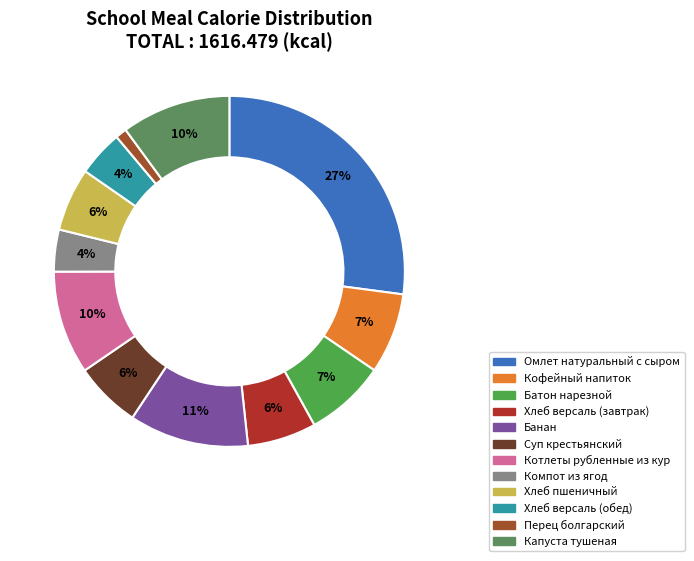

To the nearest percent, what percentage of the pie is Батон нарезной?

7%